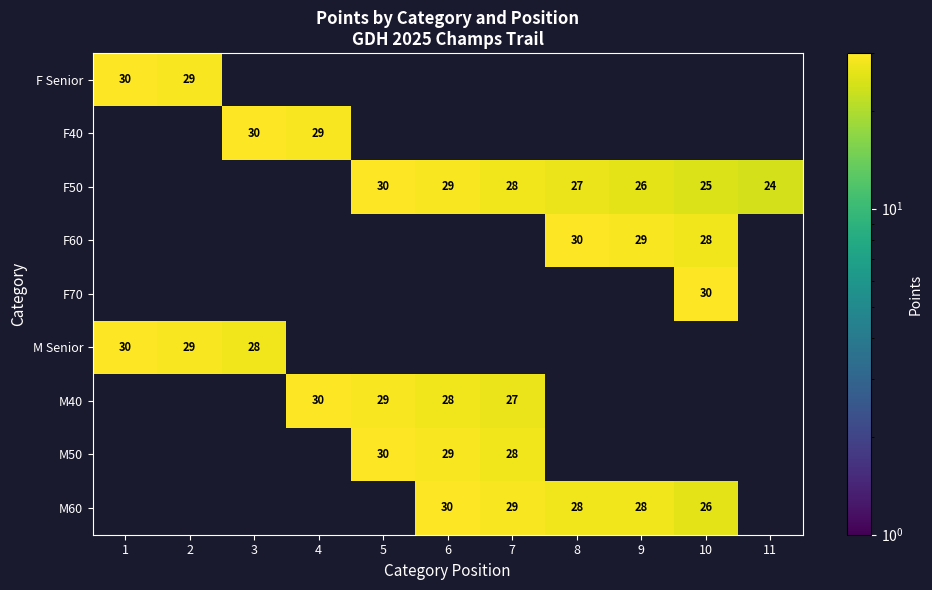

Which label corresponds to the largest value in the chart?

1